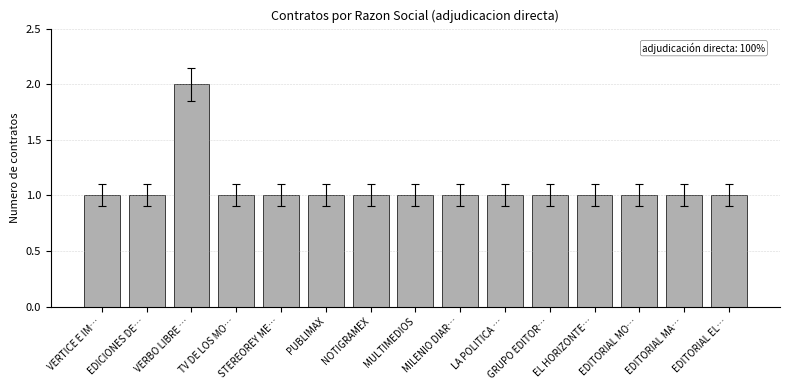

What is the label of the 11th bar from the left?

GRUPO EDITOR…